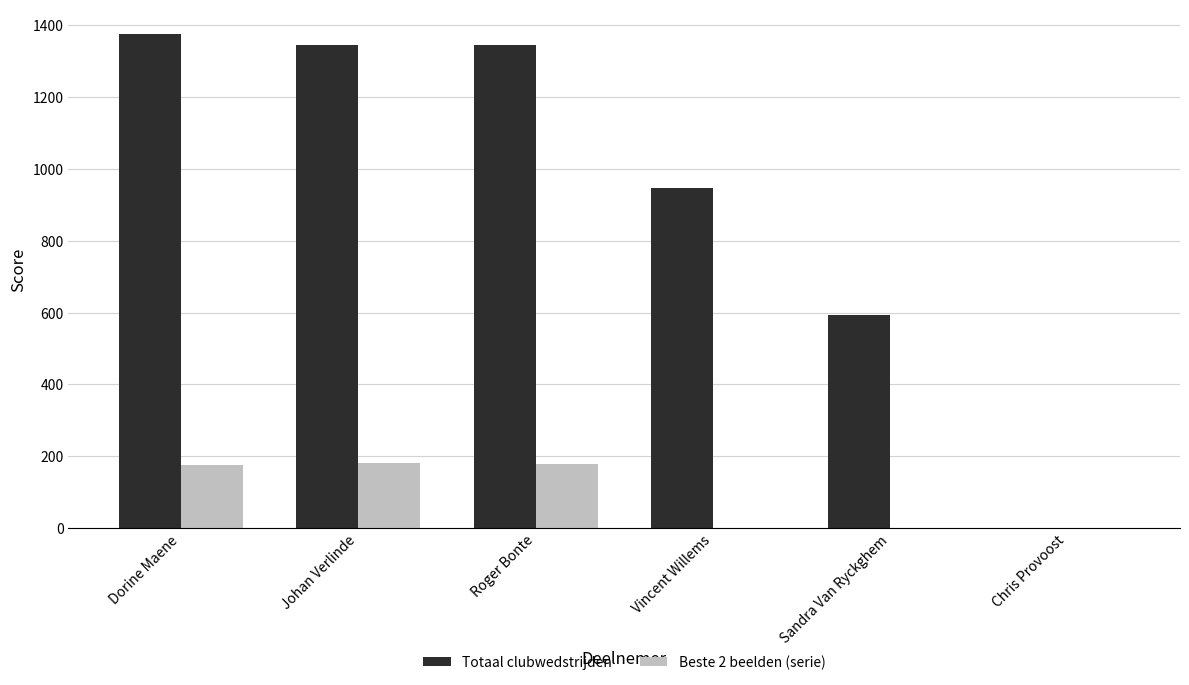

How many series are shown in this chart?

2